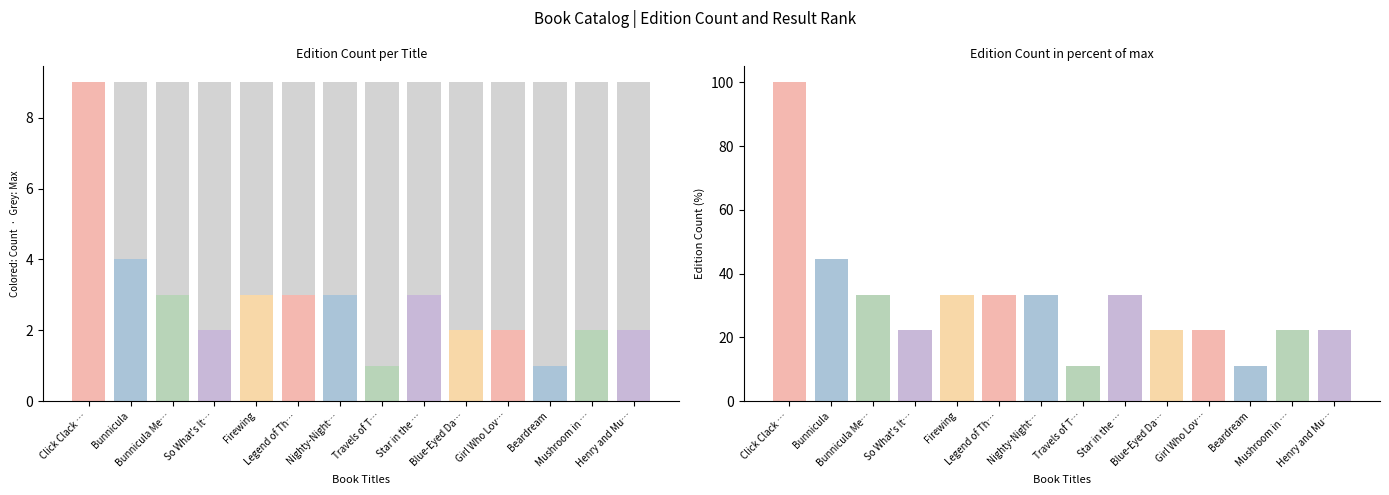

What is the difference between the Edition Count values at Legend of Th… and Bunnicula?

1.0